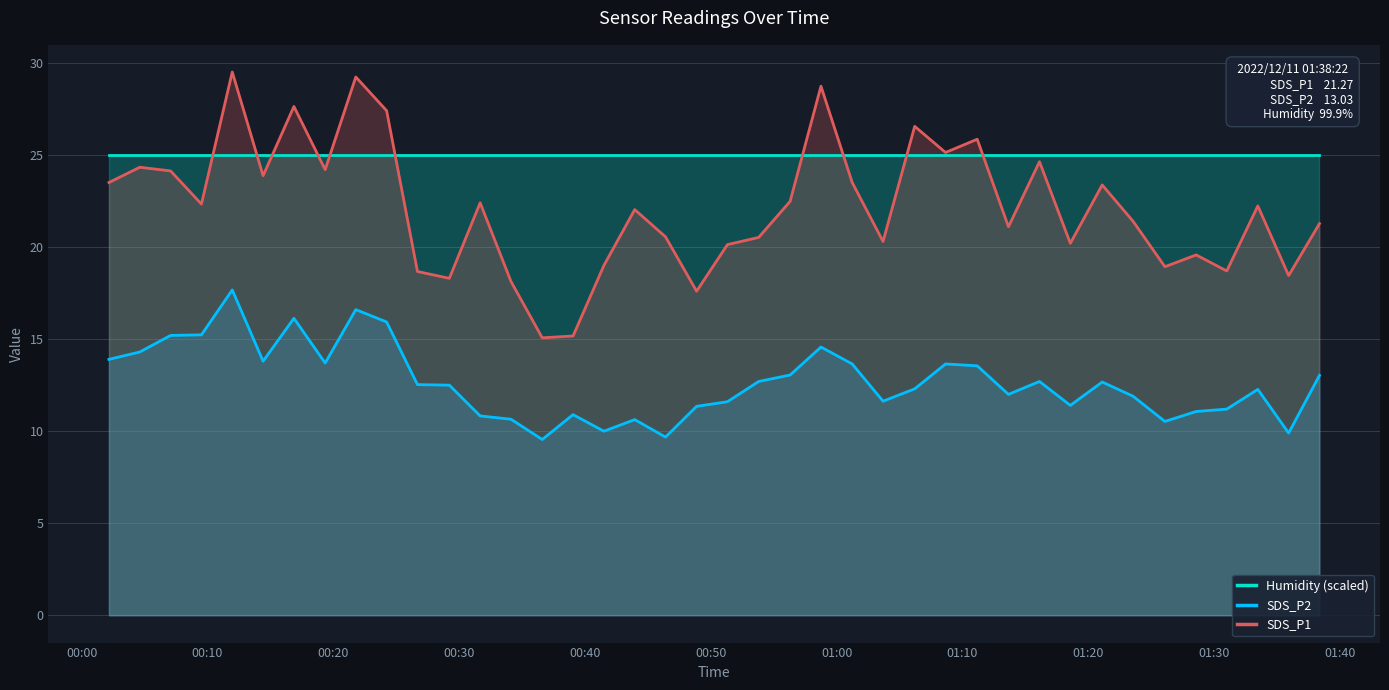

Which series has the largest total across all categories?

Humidity (scaled)